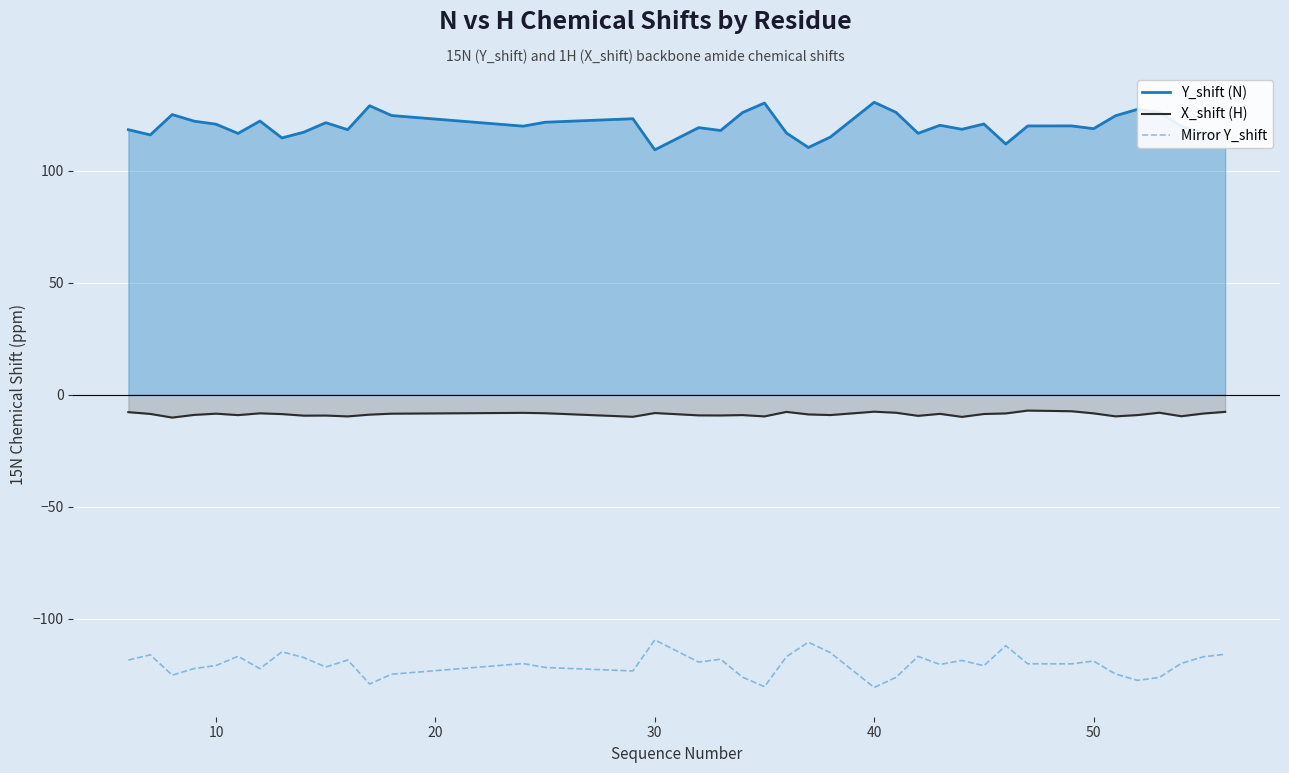

What is the highest value of the X_shift (H) series?

-7.0